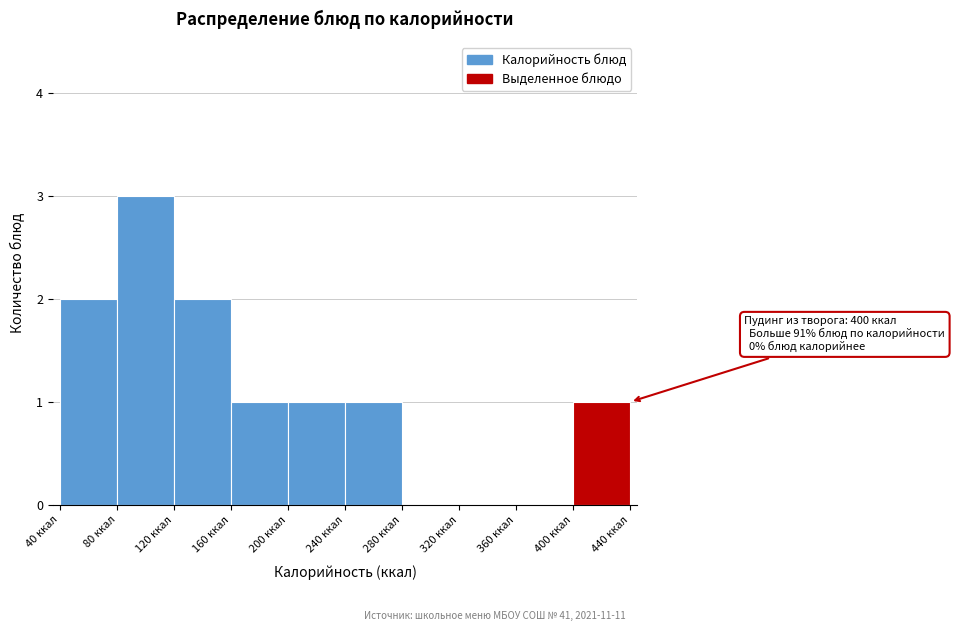

Over which range of the x-axis is the bar tallest?

80 to 120